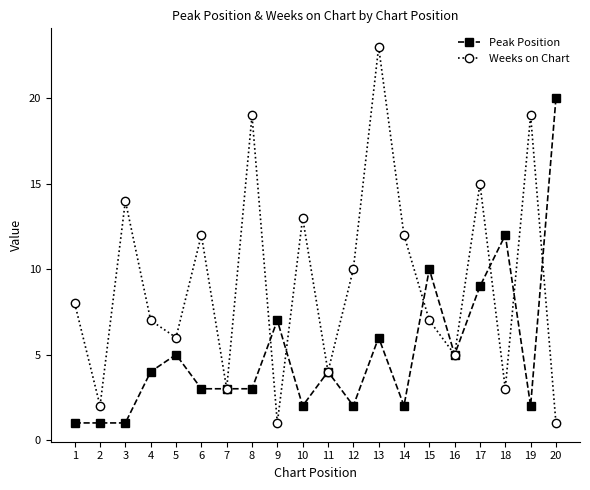

At which category does Weeks on Chart reach its first local valley?

2